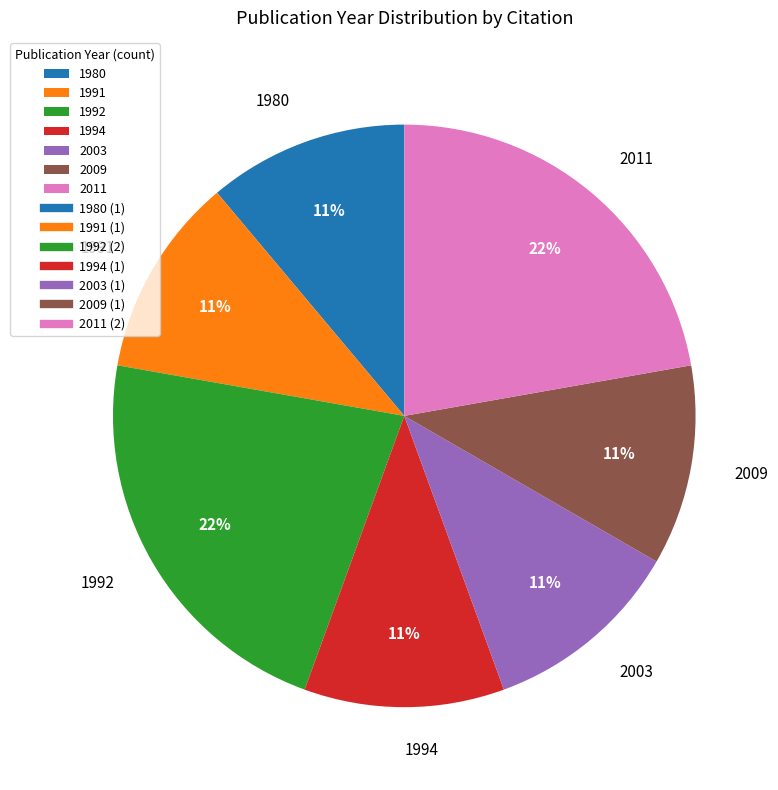

To the nearest percent, what is the average slice percentage?

14%